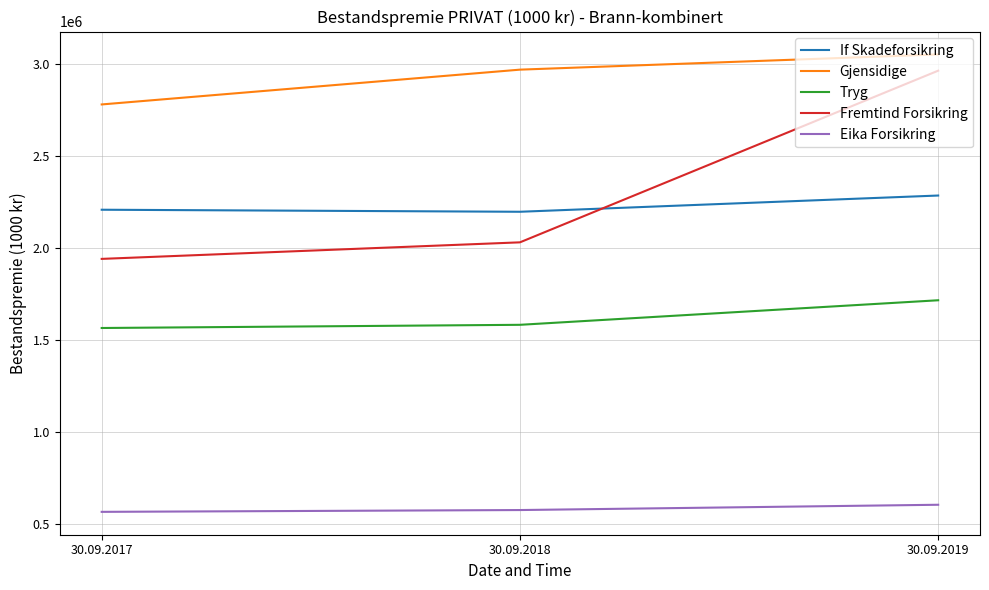

Rank the series at 30.09.2017 from highest to lowest value.

Gjensidige, If Skadeforsikring, Fremtind Forsikring, Tryg, Eika Forsikring